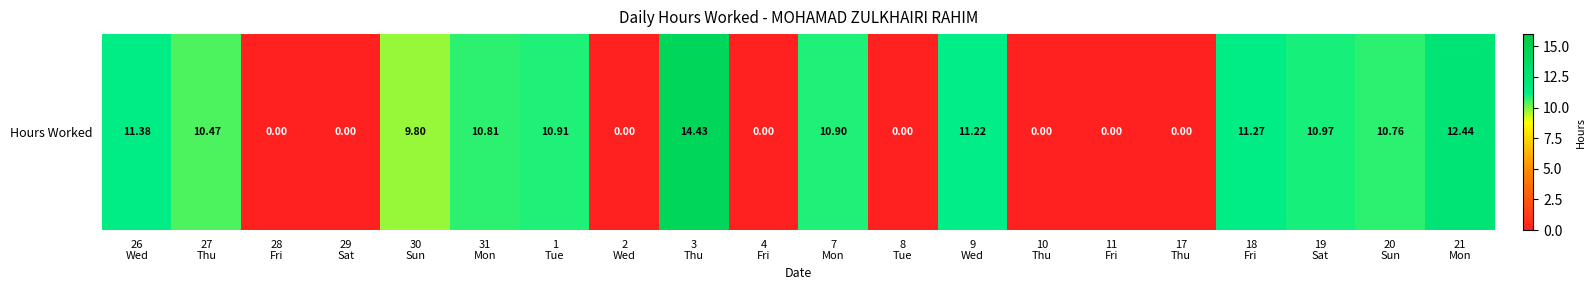

What is the greatest value displayed?

14.4